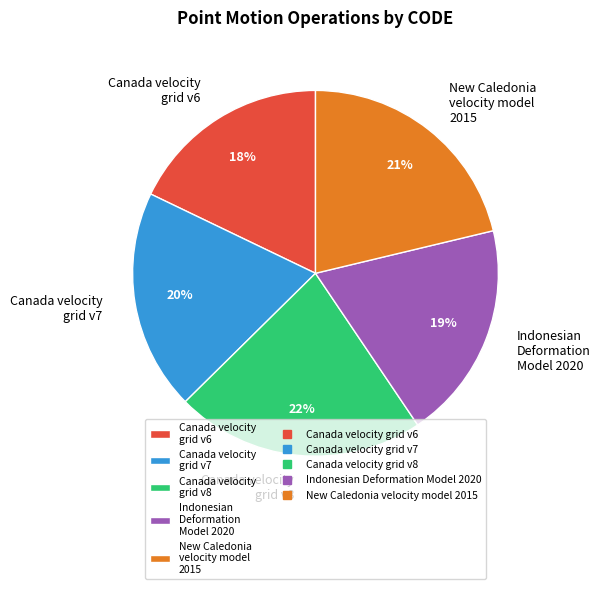

Is the sum of New Caledonia velocity model 2015 and Canada velocity grid v7 greater than half?

No